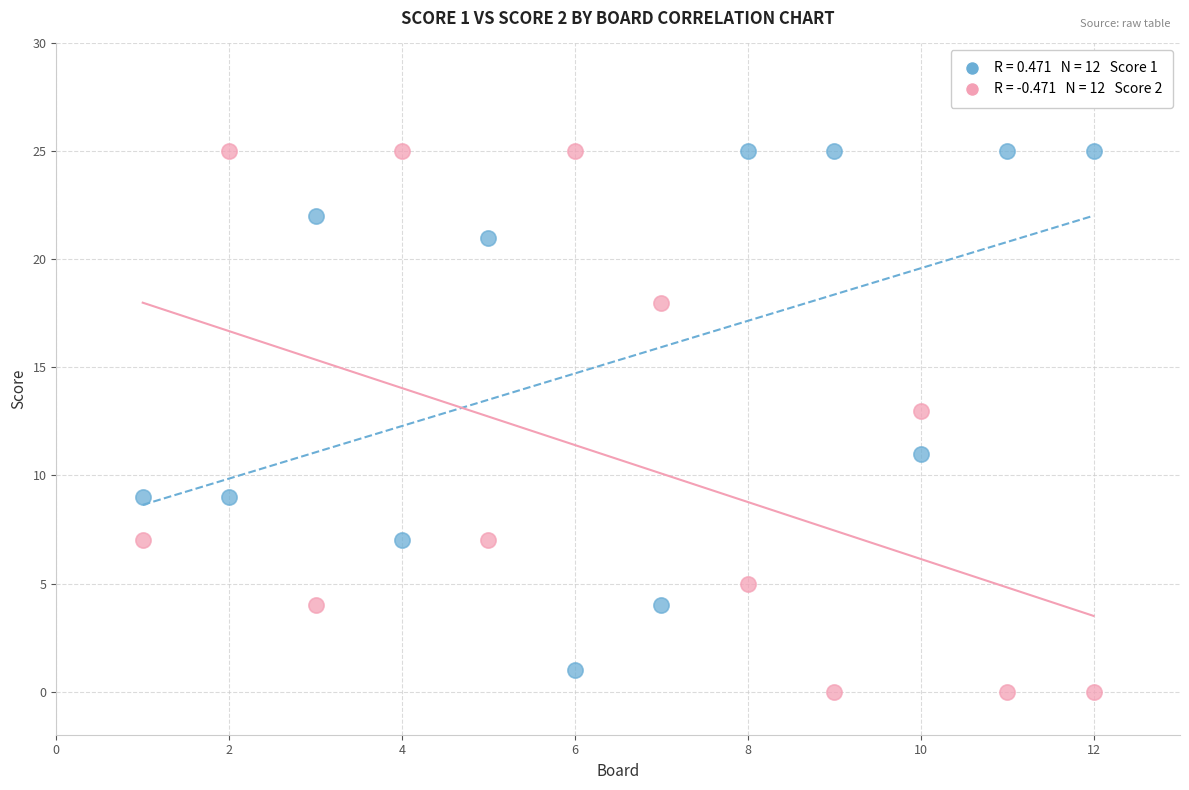

Across all data points, what is the range of Y values (max minus min)?

25